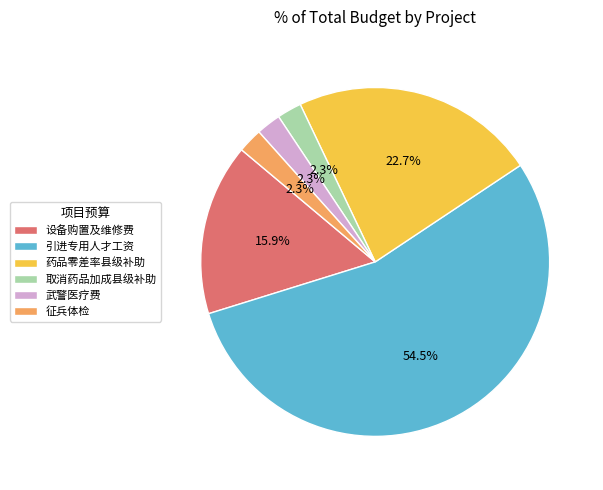

To the nearest percent, what is the difference between the largest and smallest slice percentages?

52%